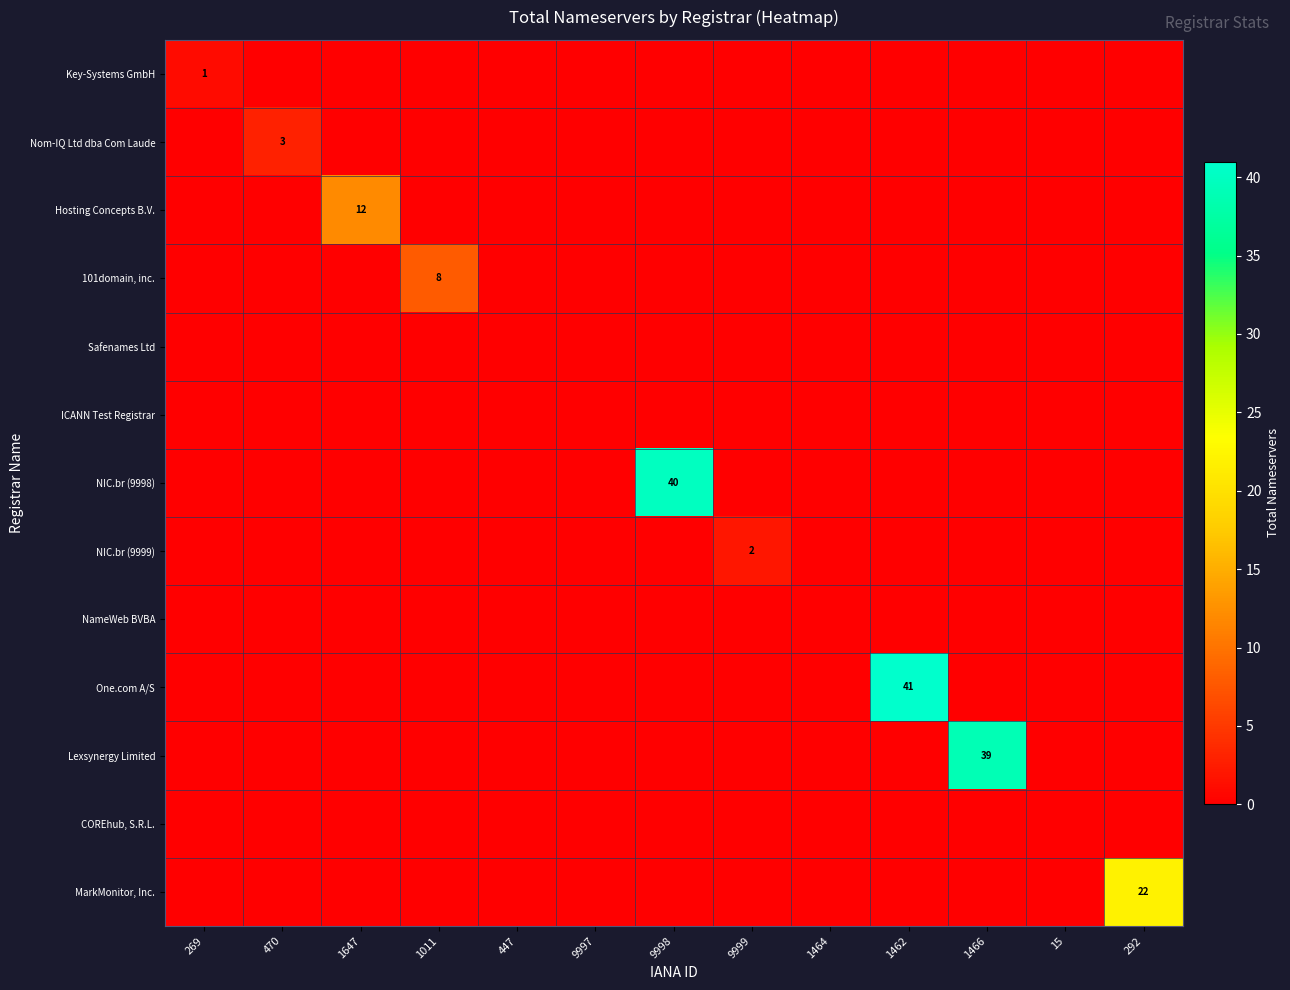

The value of Key-Systems GmbH at 269 is 1. True or false?

True